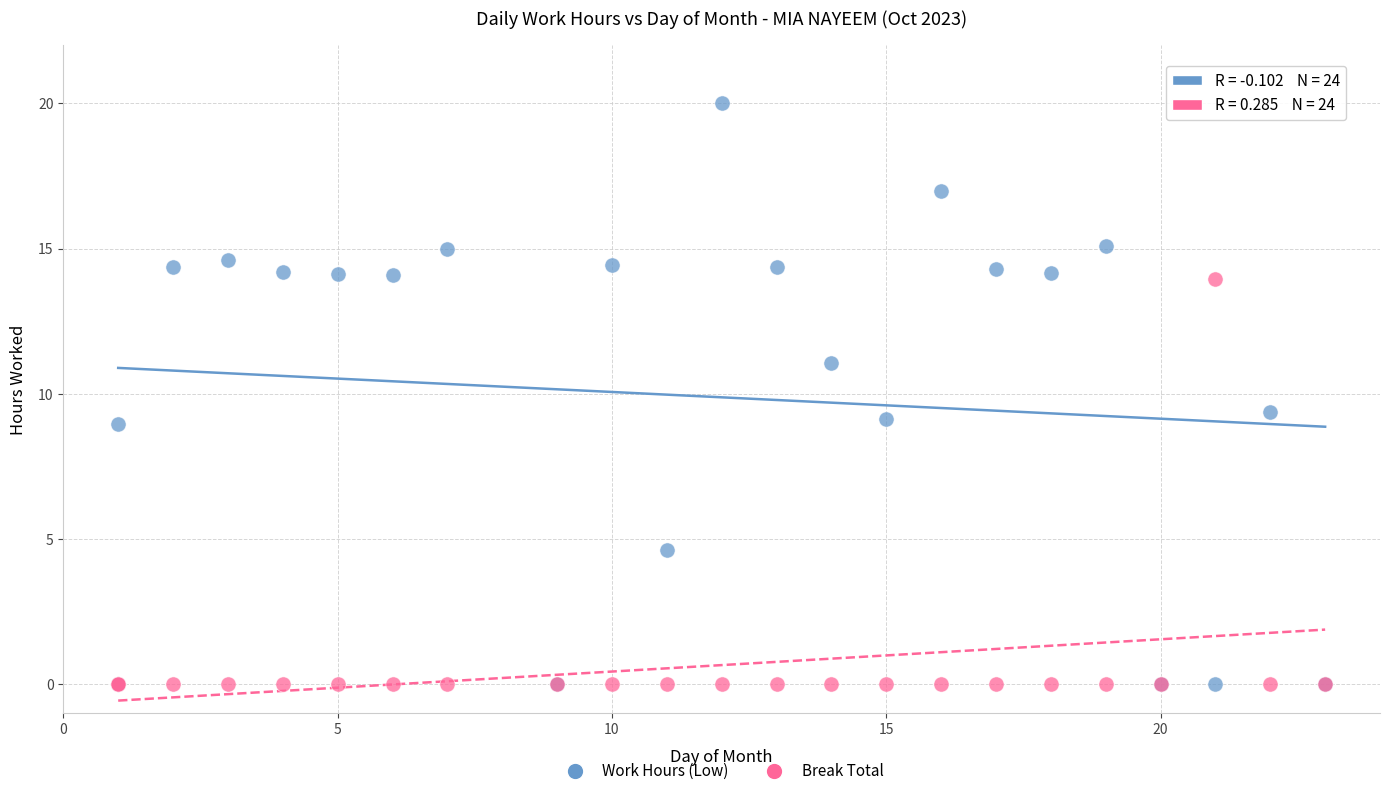

What are all the series names shown in the legend?

Work Hours (Low), Break Total